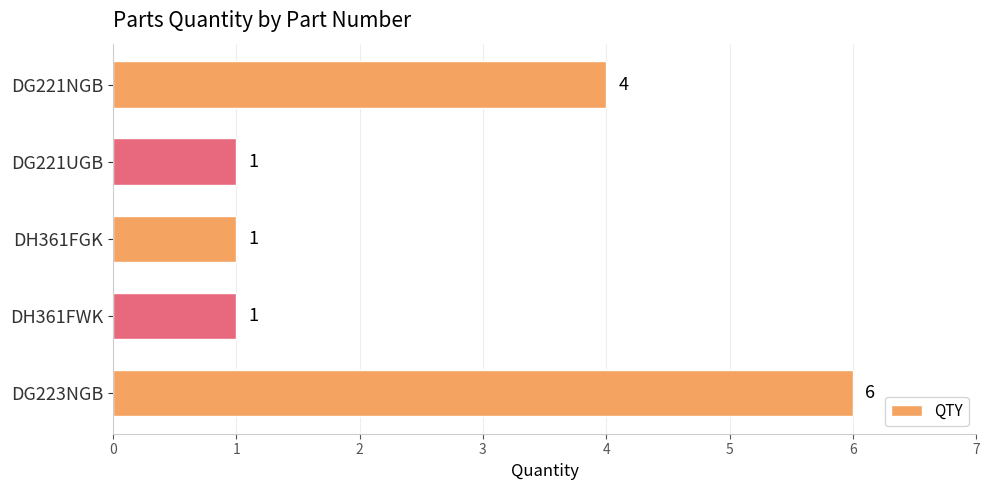

Count the values in the range 1 to 4.

4